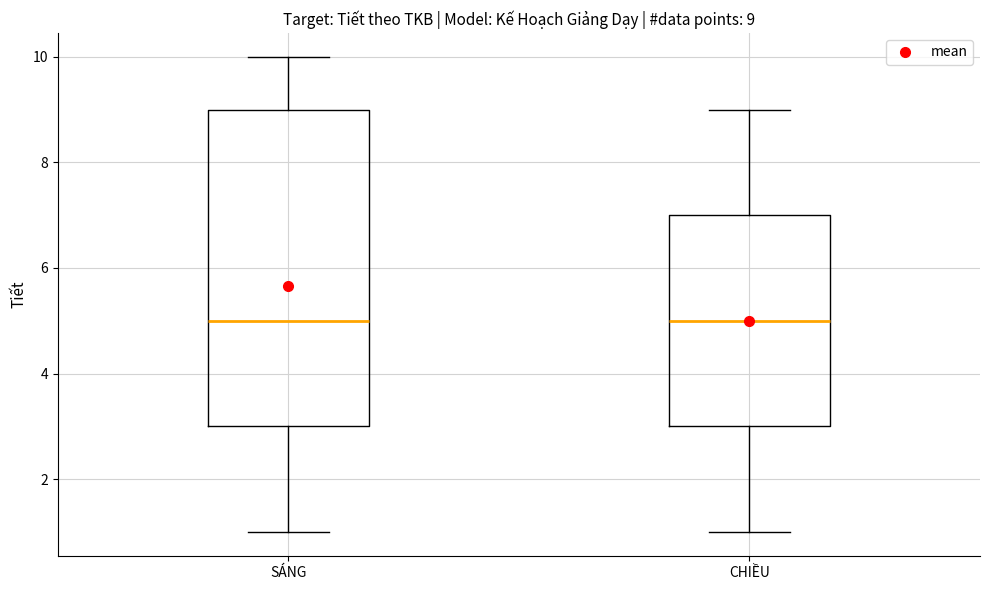

Comparing the boxes themselves (not the whiskers), which one is the tallest?

SÁNG